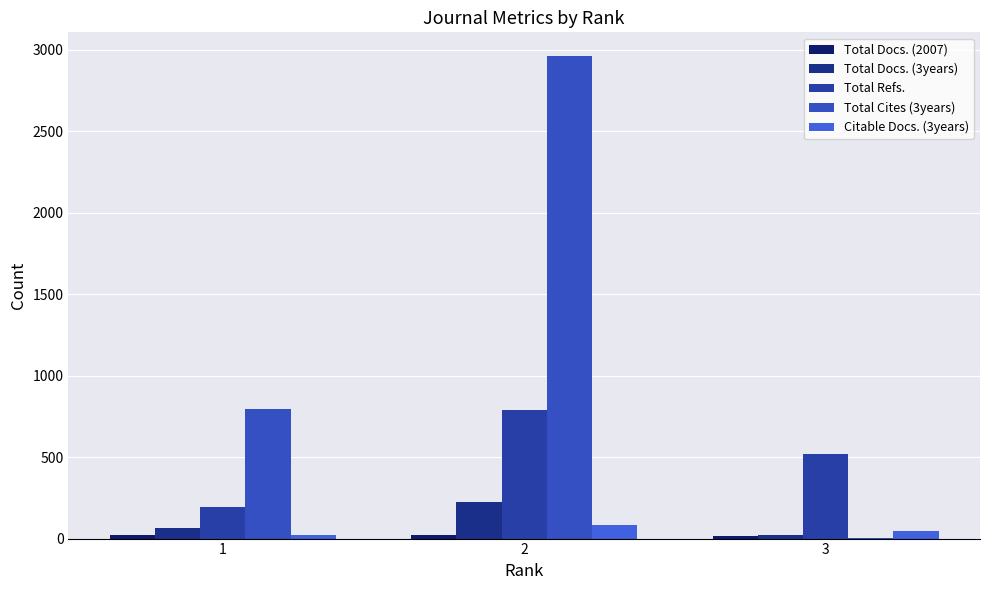

Which has a higher value, 2 or 1?

2